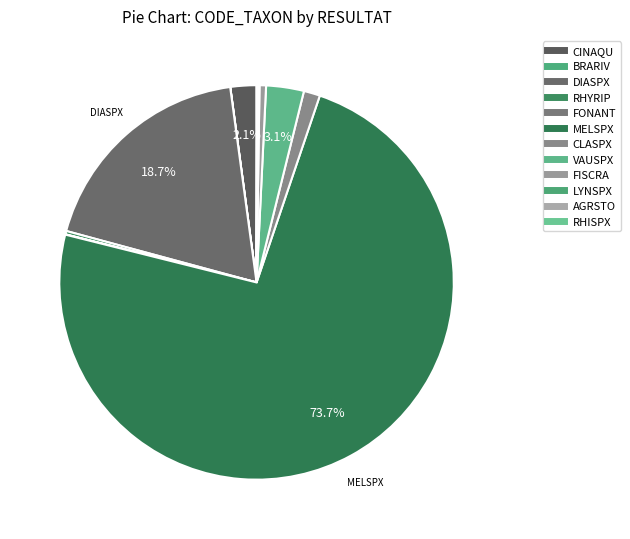

Which category accounts for the majority?

MELSPX